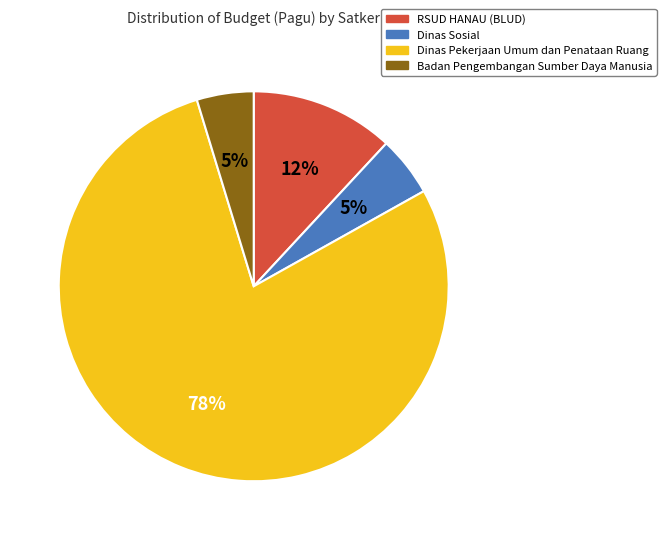

To the nearest percent, what is the average slice percentage?

25%